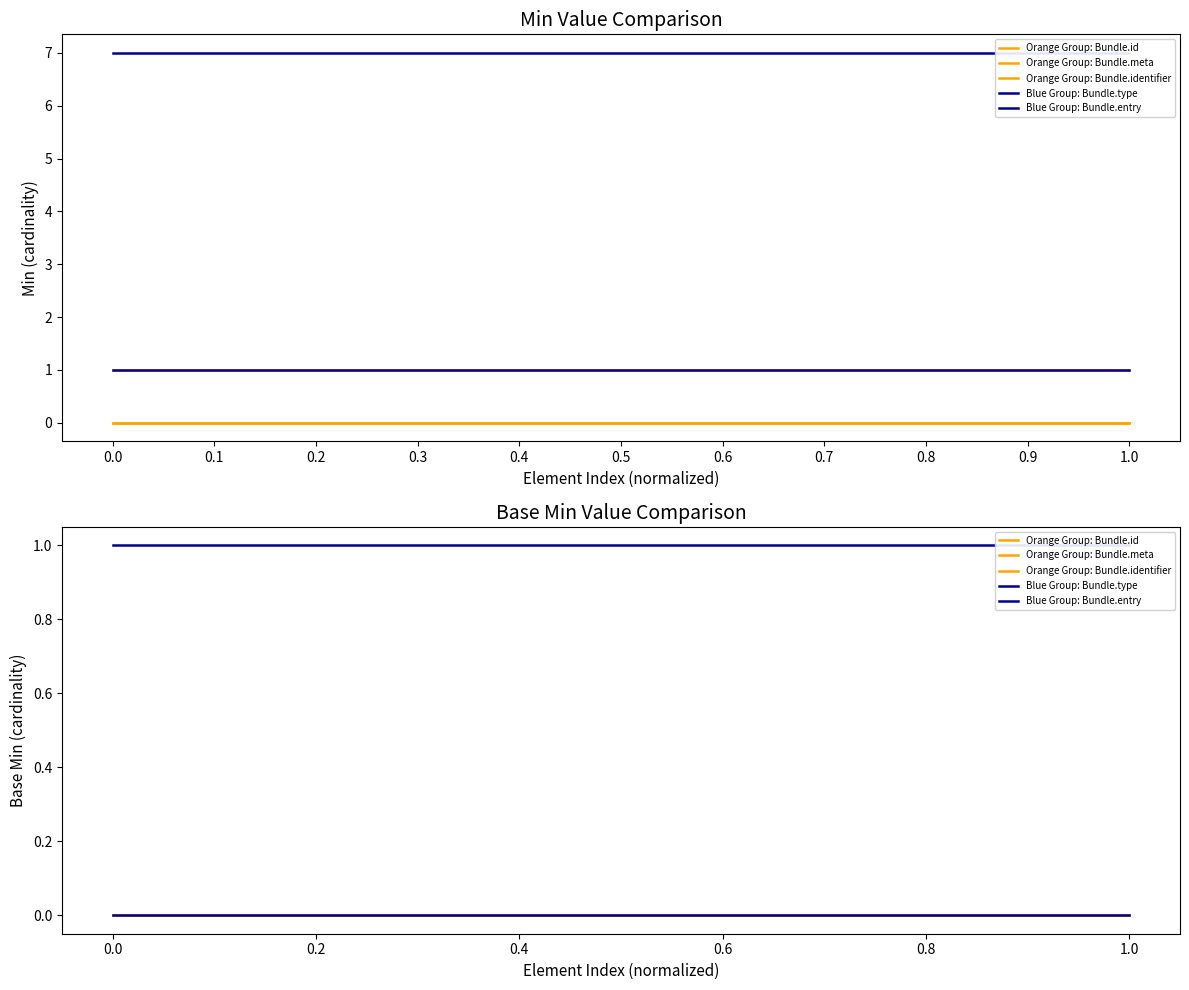

What is the difference between the highest and lowest values at 0.8?

1